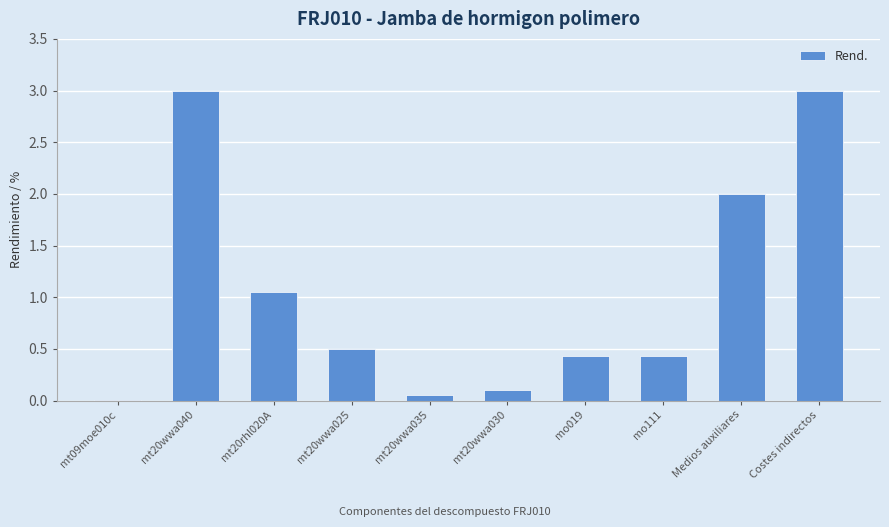

Where is the data nearest to the value 1?

mt20rhl020A